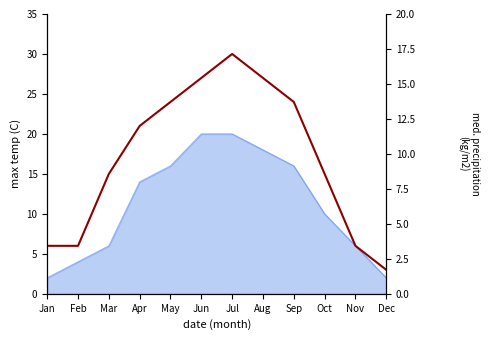

How many values are below 21?

6